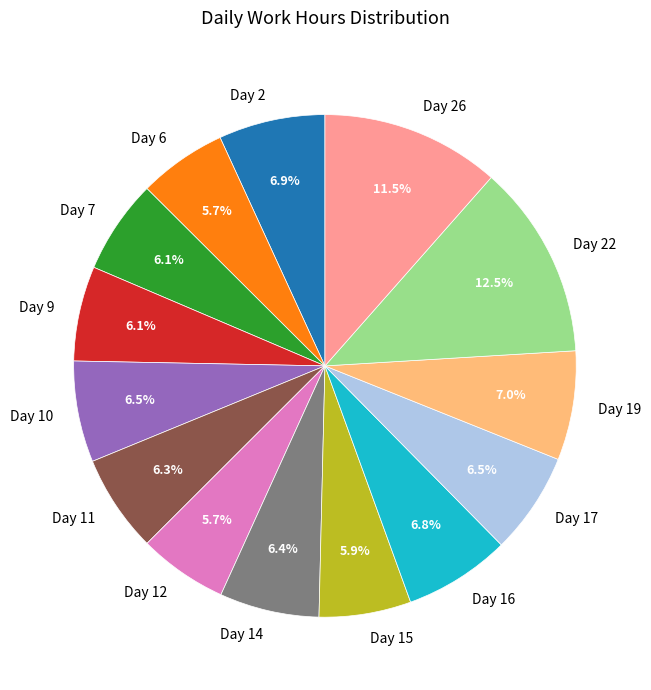

The Day 15 slice represents 6% of the pie. True or false?

True